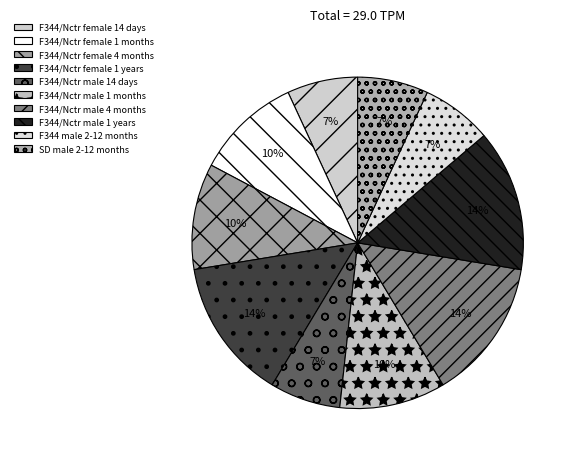

What portion of the pie excludes F344/Nctr male 14 days?

93.1%